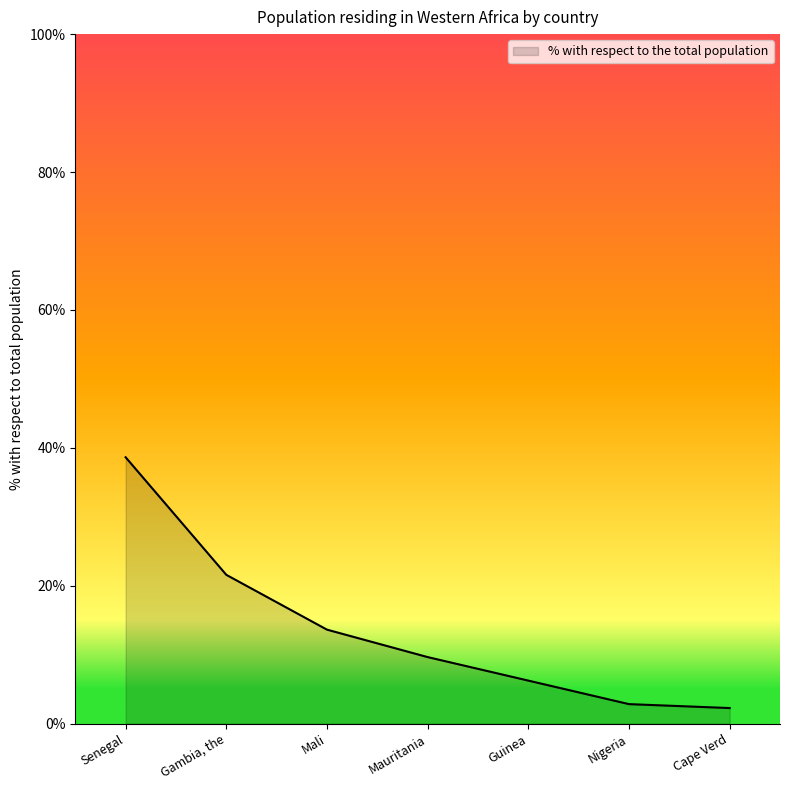

What is the ratio of the value at Senegal to the value at Mali?

2.8